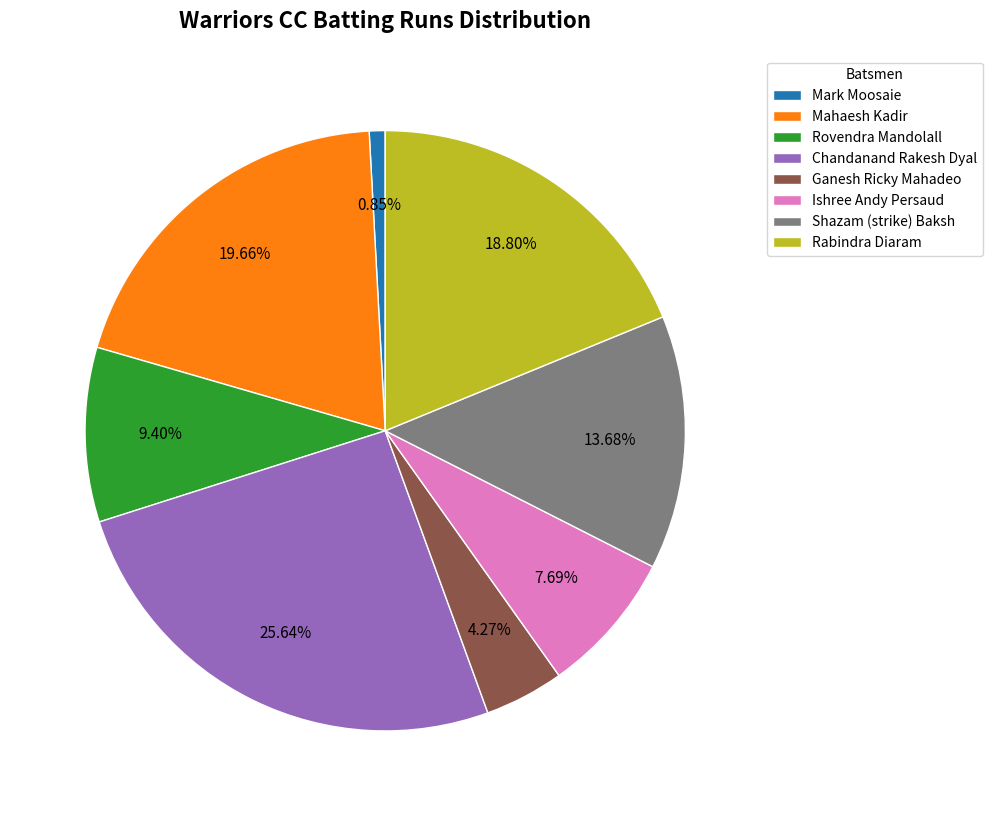

Which slice is the largest?

Chandanand Rakesh Dyal